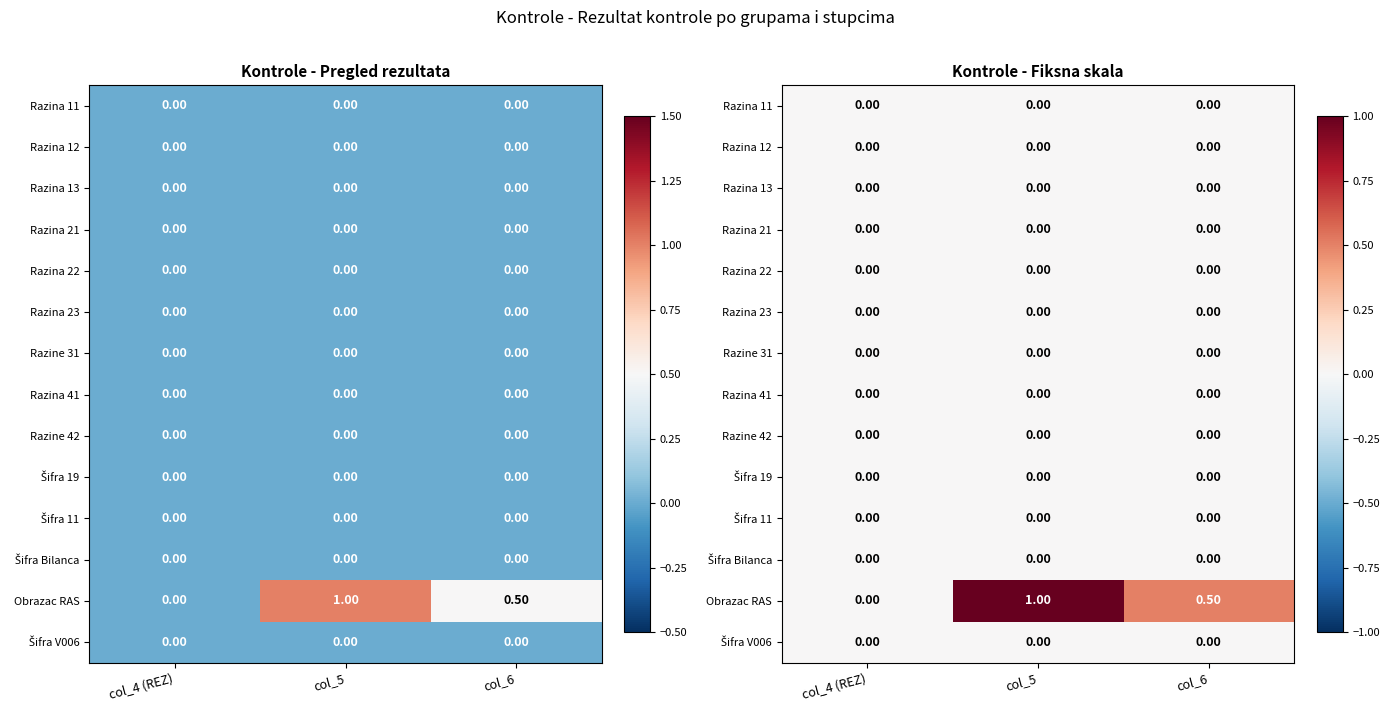

Which series changed the most between col_4 (REZ) and col_6?

Obrazac RAS